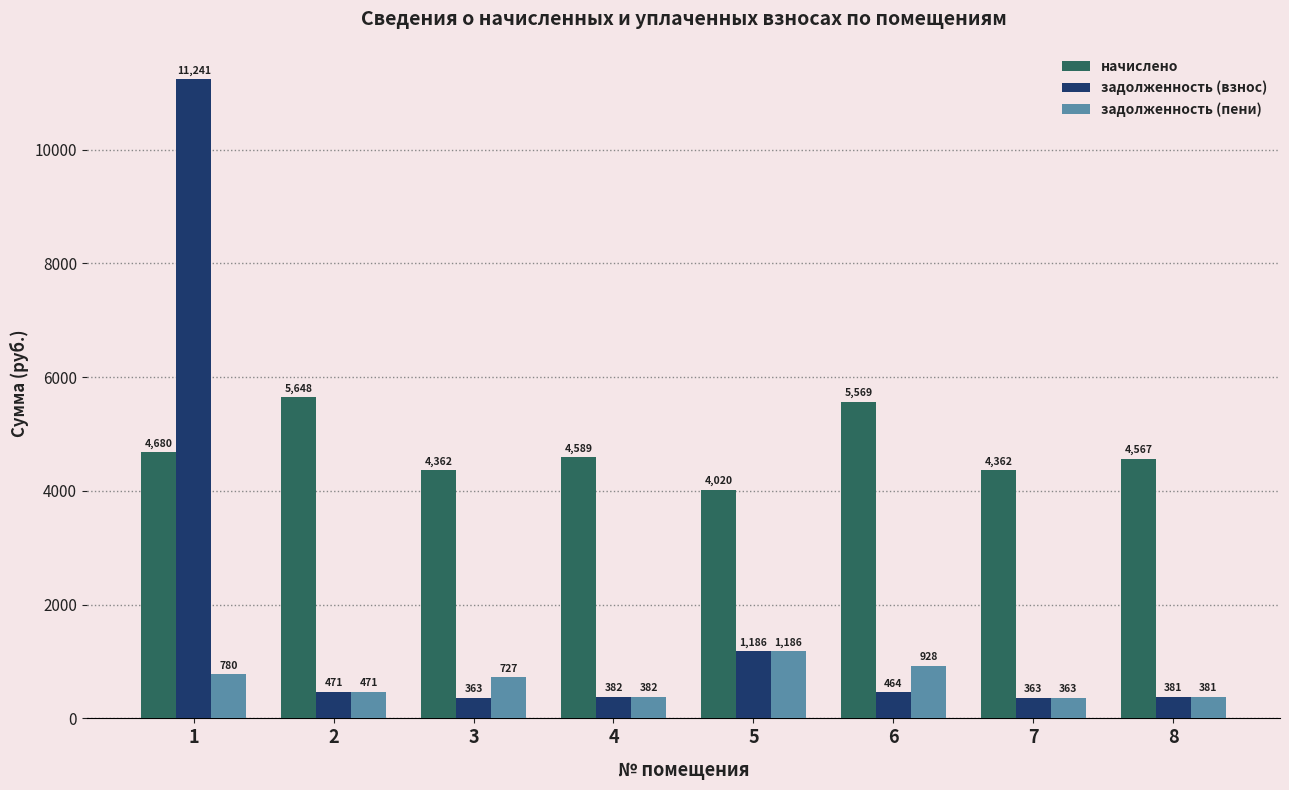

What is the average value of the начислено series?

4724.6